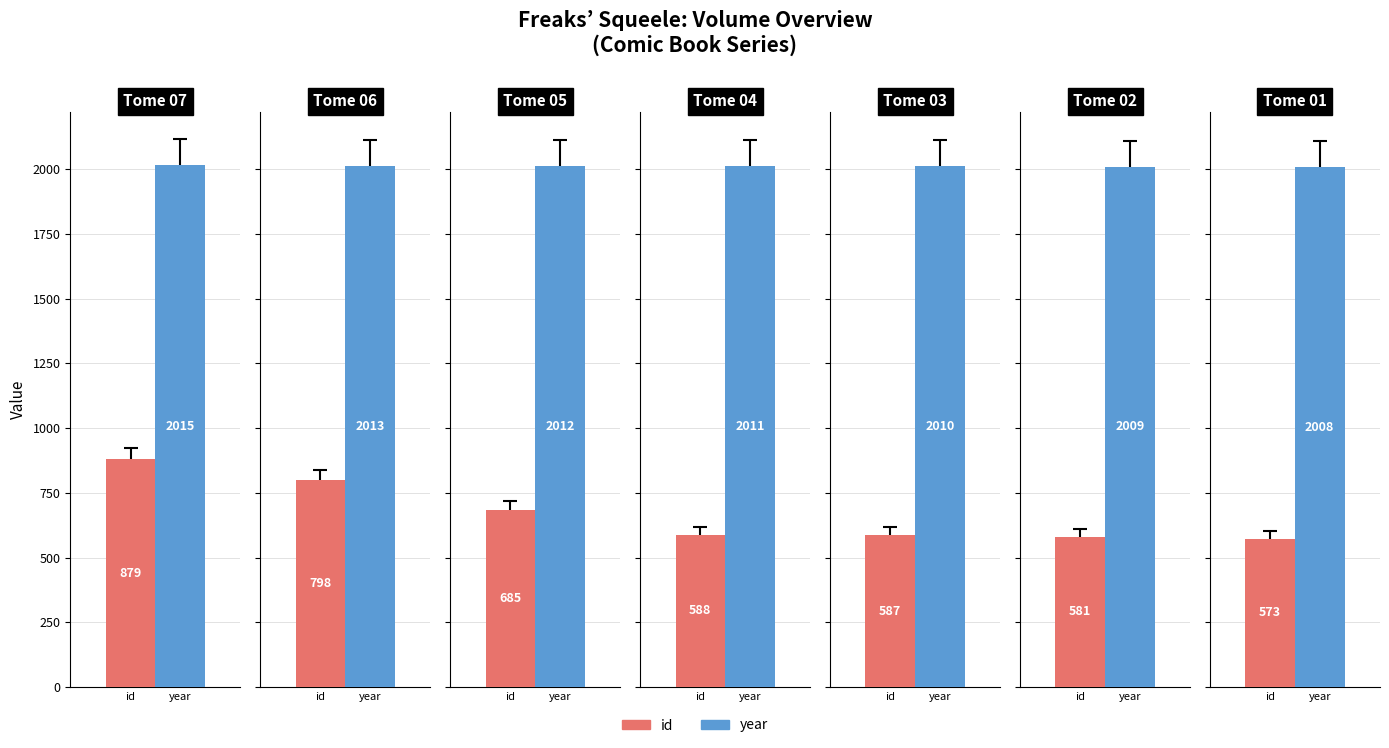

What is the value of the year bar at the 5th from the left?

2010